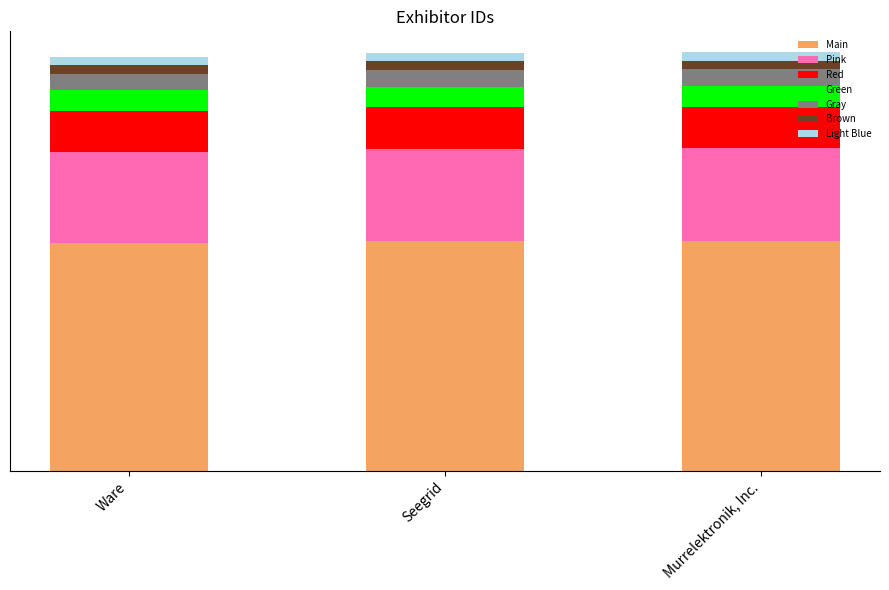

What are all the series names shown in the legend?

Main, Pink, Red, Green, Gray, Brown, Light Blue